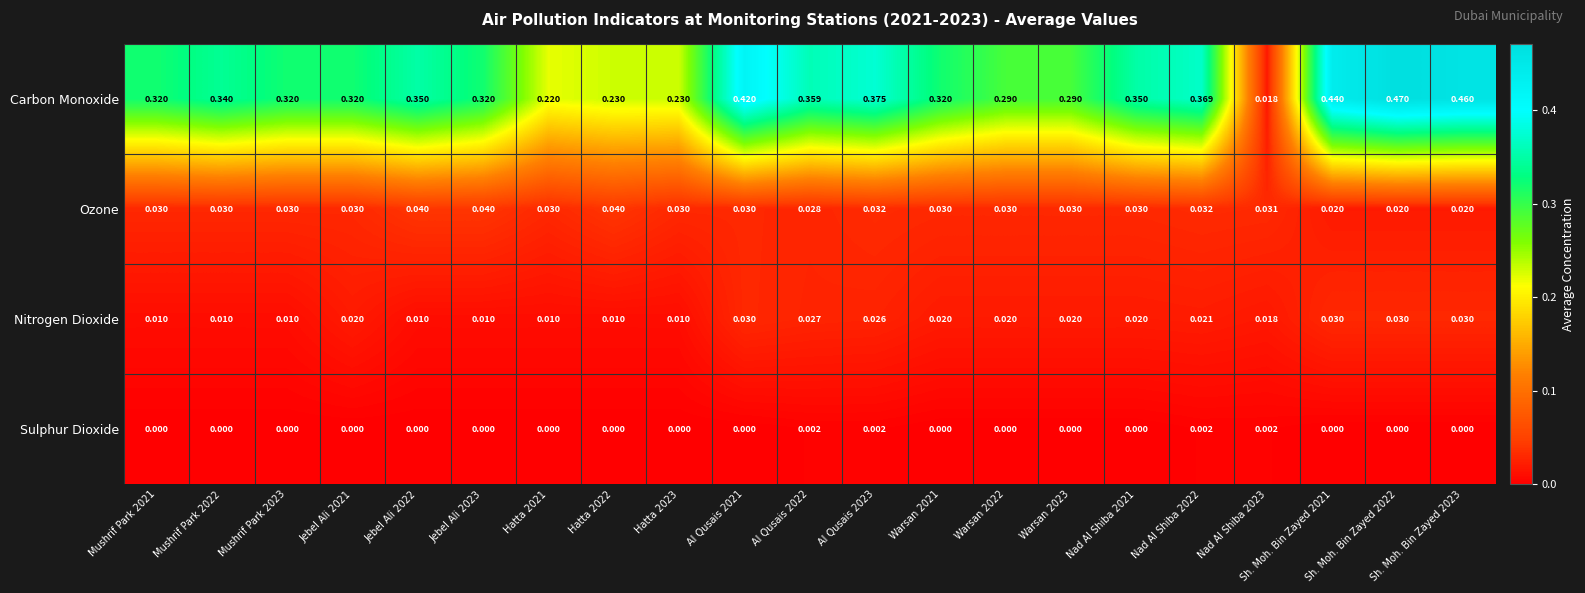

List the series in order of their peak value, lowest first.

Sulphur Dioxide, Nitrogen Dioxide, Ozone, Carbon Monoxide